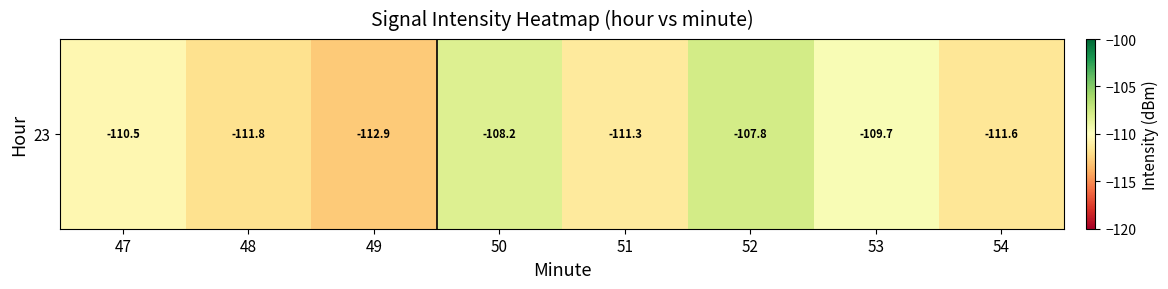

What is the change in value from 48 to 53?

+2.2